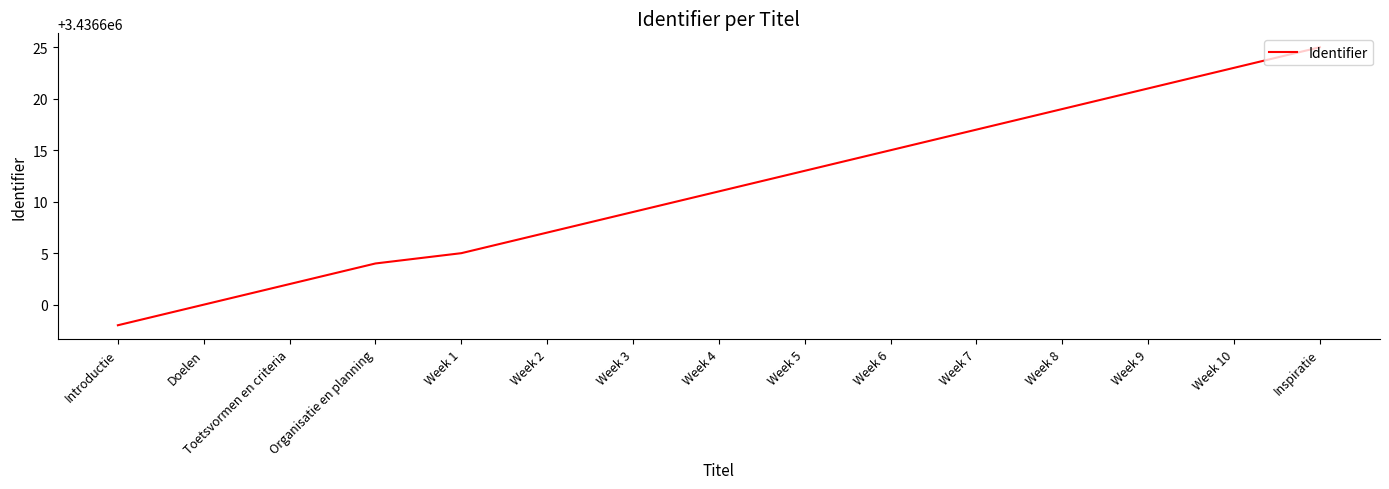

Which has a higher value, Doelen or Week 2?

Week 2